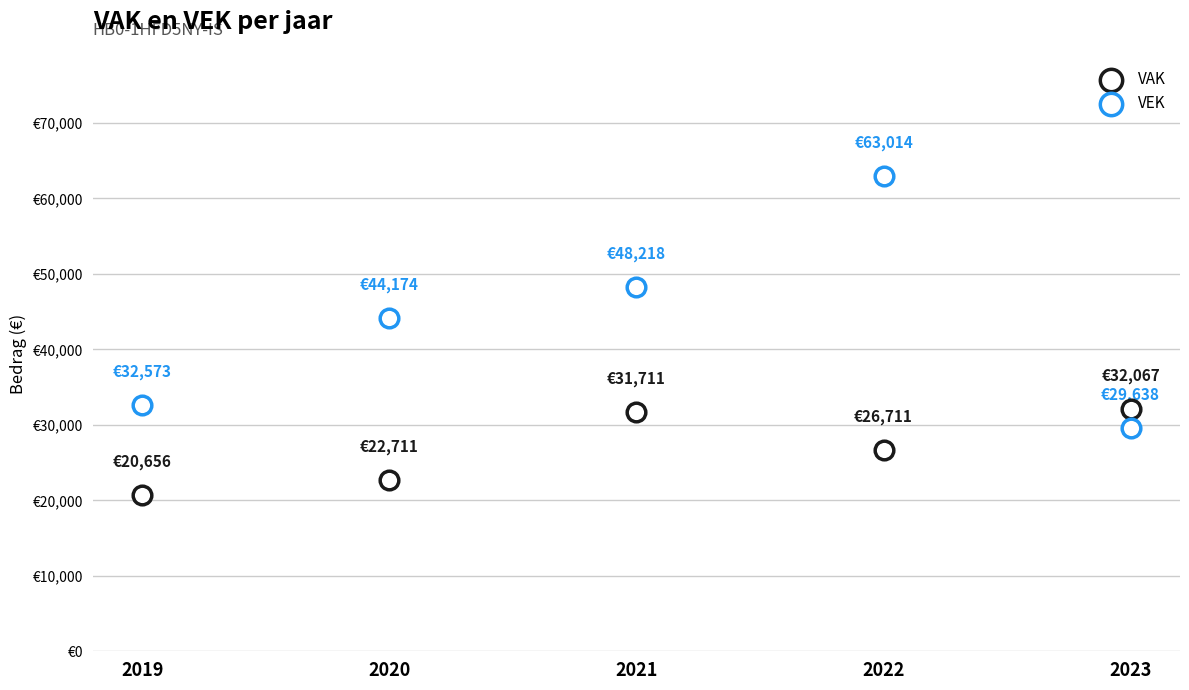

Which series has the widest spread of Y values?

VEK